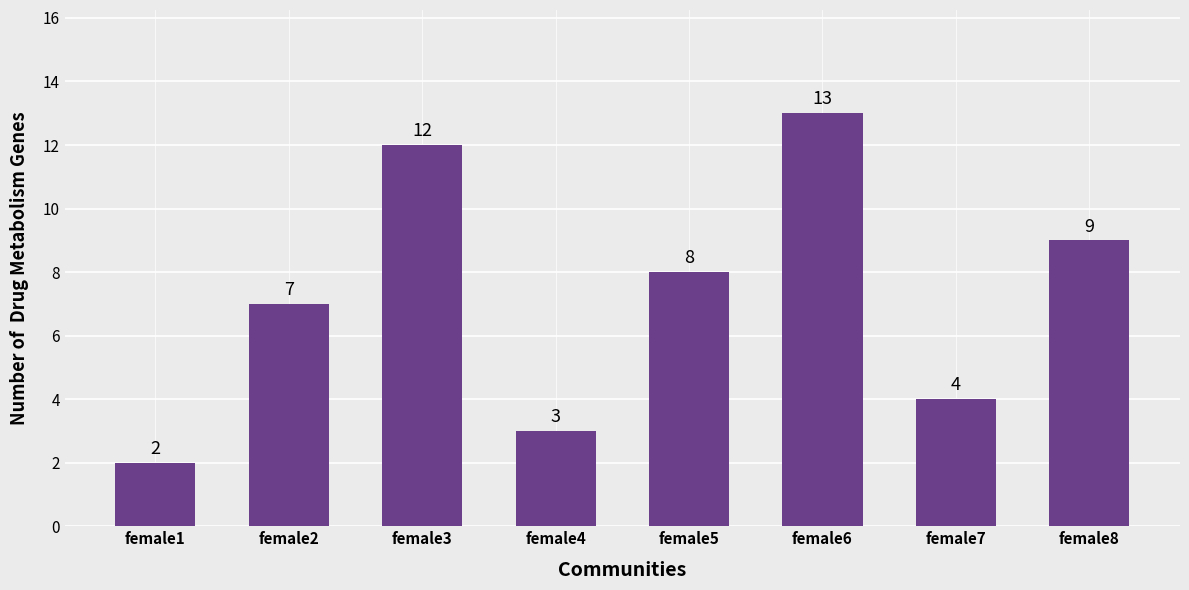

What is the change in value from female4 to female5?

+5